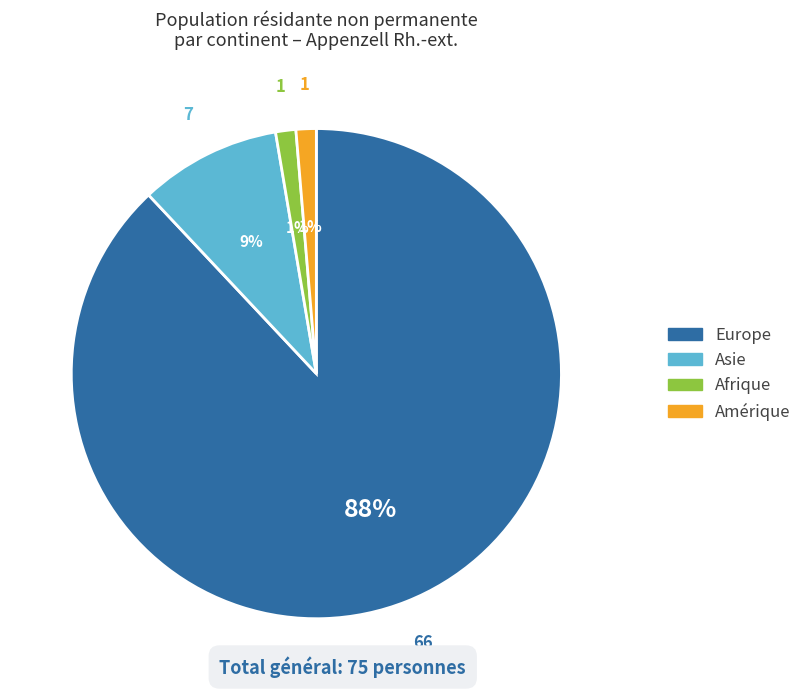

What is the ratio of the value at Amérique to the value at Afrique?

1.0